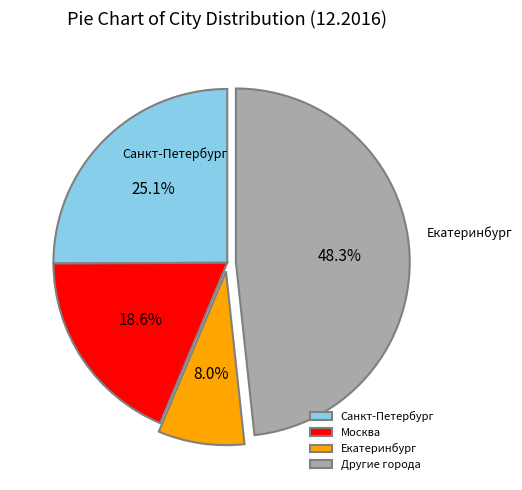

Is Другие города the majority of the pie?

No